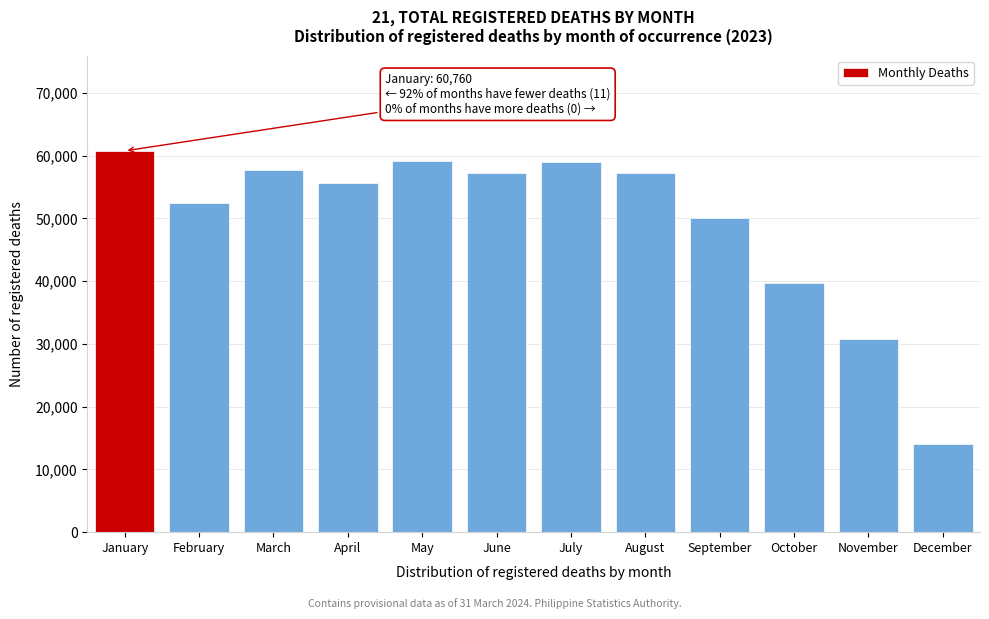

Read the value at February.

52454